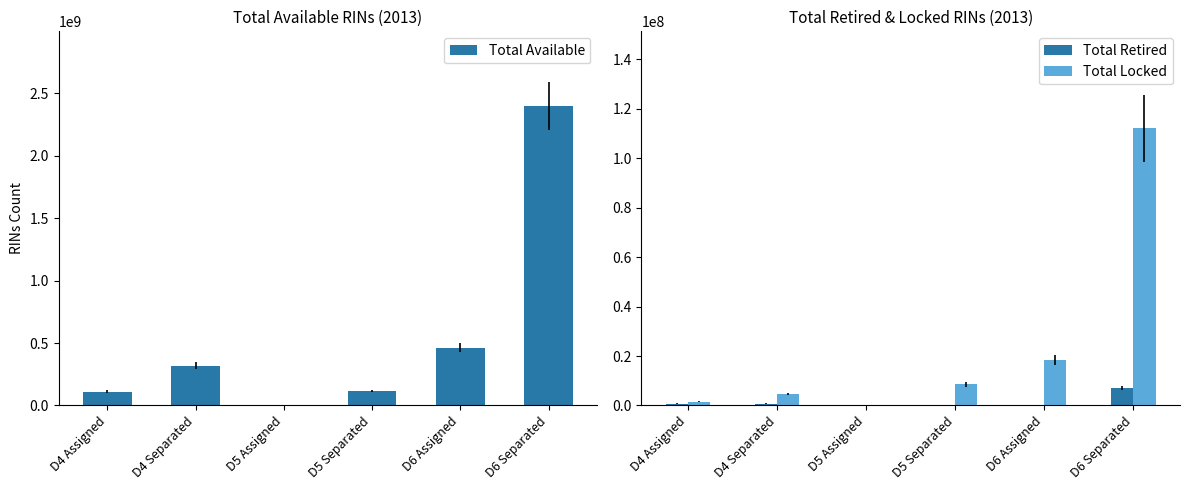

What is the label of the 3rd bar from the right?

D5 Separated